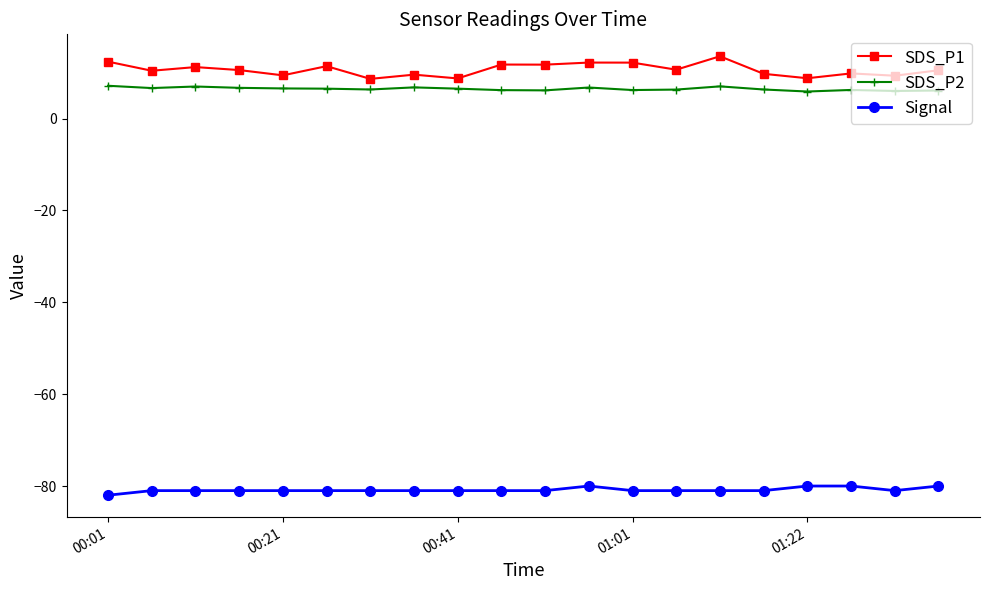

True or false: SDS_P1 and SDS_P2 intersect in this chart.

False